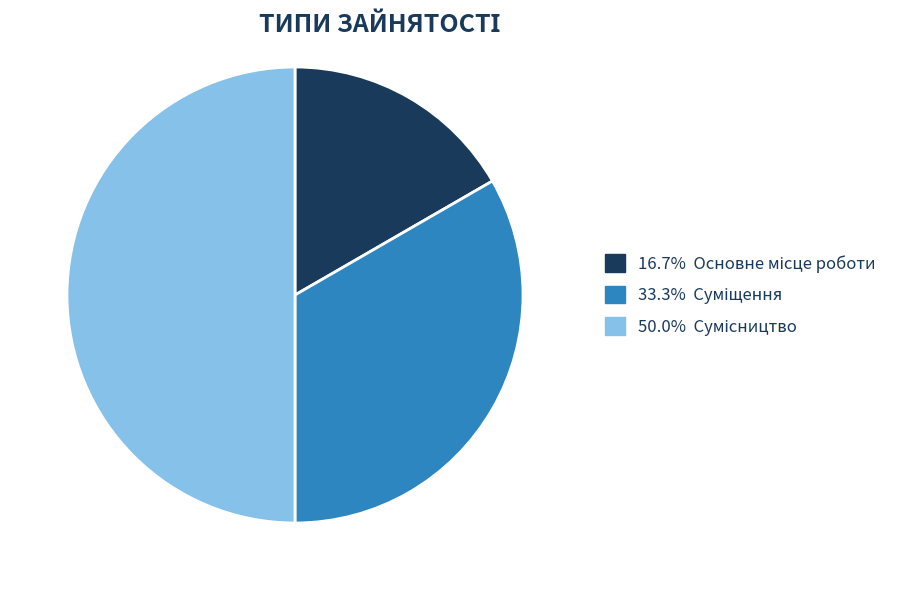

What is the largest slice in the pie chart?

Сумісництво